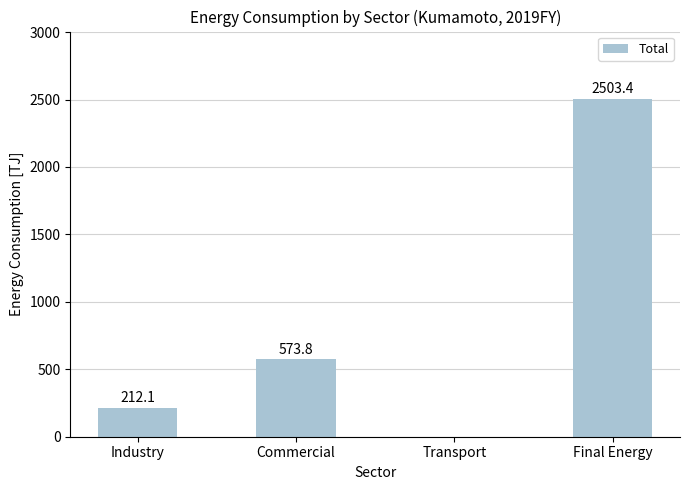

What is the greatest value displayed?

2503.4